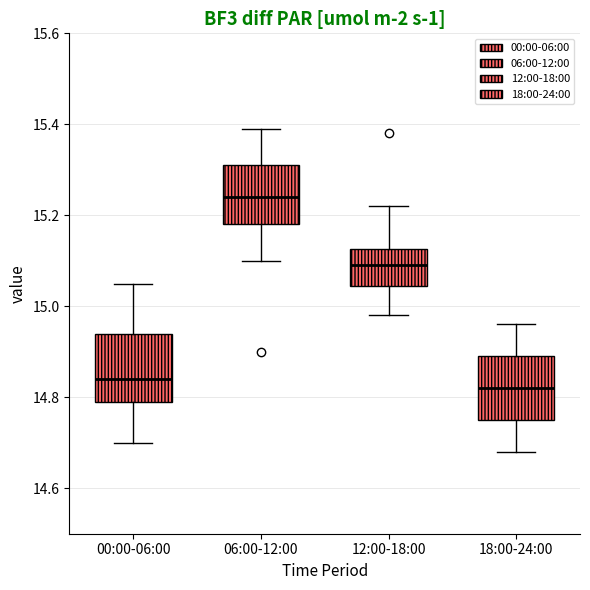

Where does the upper whisker of the box for 06:00-12:00 end on the y-axis? The values are not printed on the chart, so give them approximately, as read against the axis.

15.40